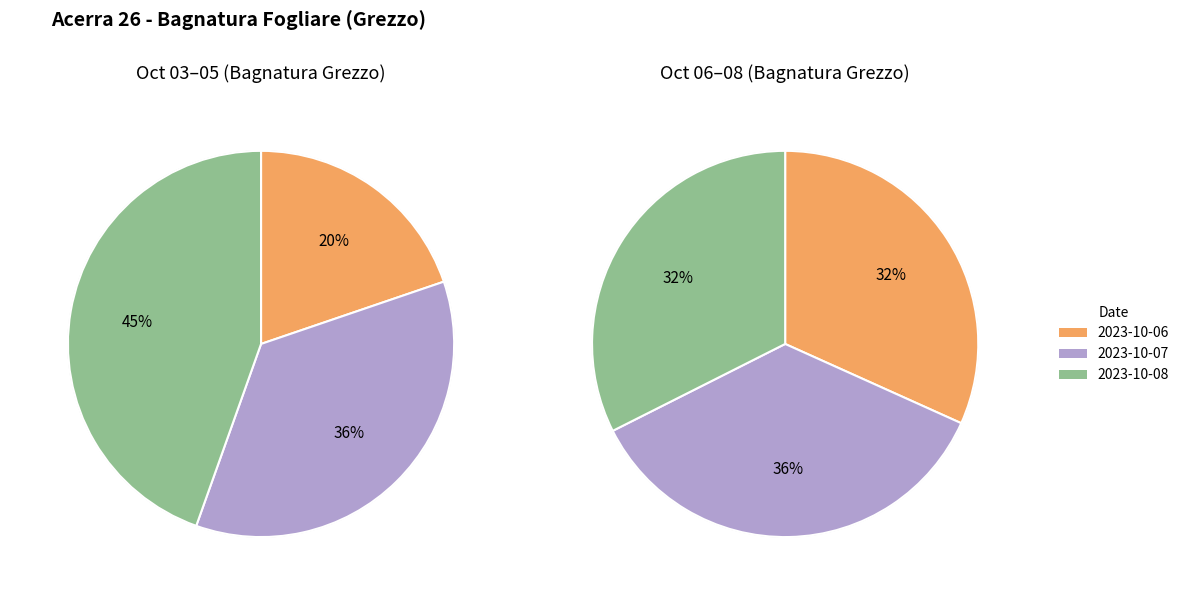

Does 2023-10-05 represent more than half of the total?

No